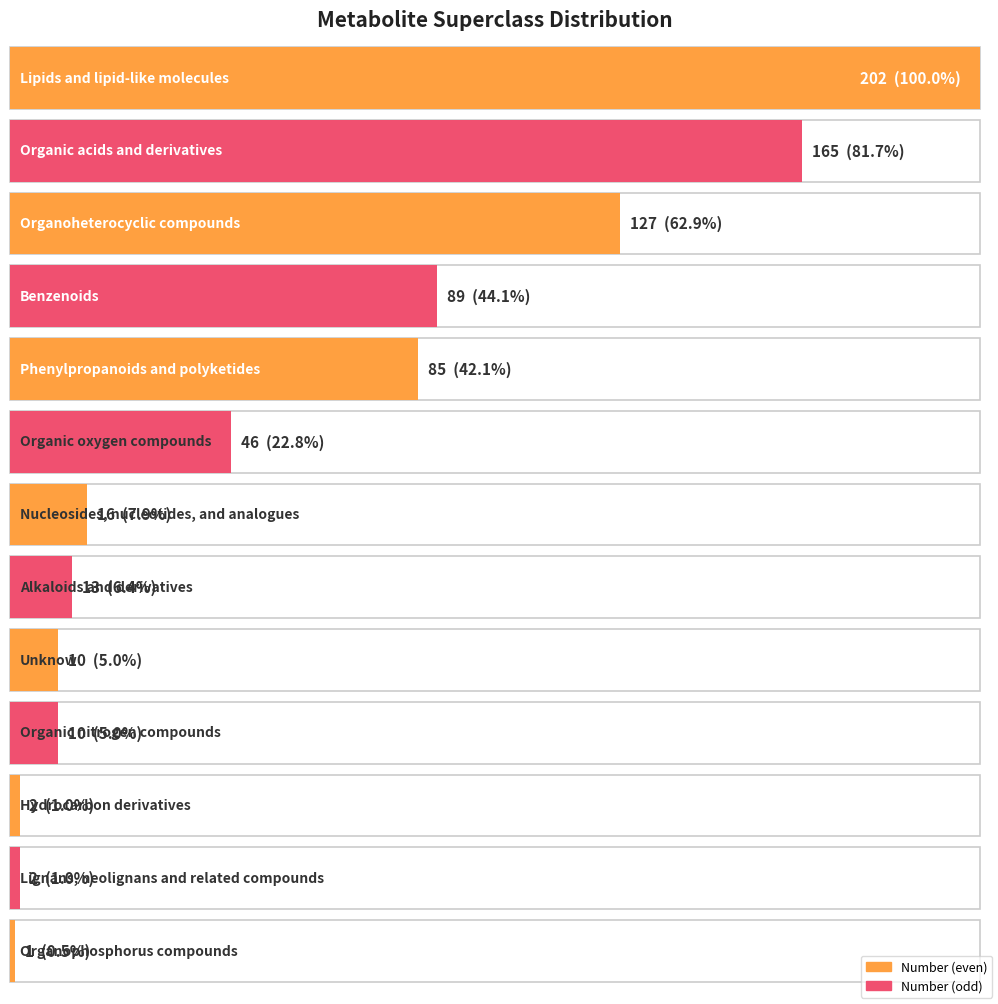

Reading left to right, extract all data points from this chart.

Lipids and lipid-like molecules=202	Organic acids and derivatives=165	Organoheterocyclic compounds=127	Benzenoids=89	Phenylpropanoids and polyketides=85	Organic oxygen compounds=46	Nucleosides, nucleotides, and analogues=16	Alkaloids and derivatives=13	Unknow=10	Organic nitrogen compounds=10	Hydrocarbon derivatives=2	Lignans, neolignans and related compounds=2	Organophosphorus compounds=1